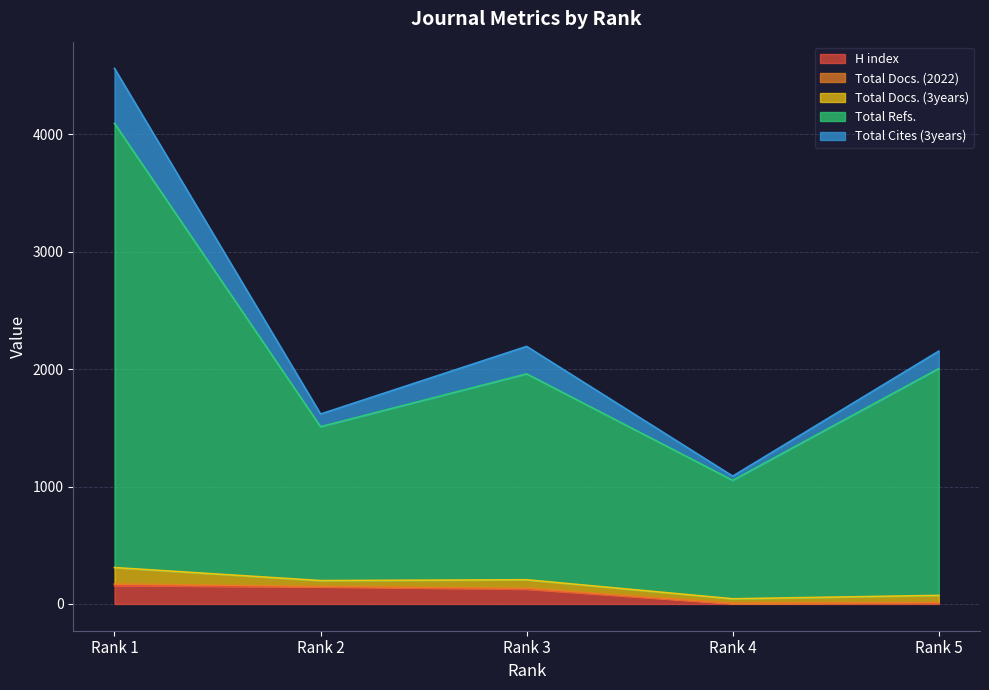

What is the maximum value for H index?

158